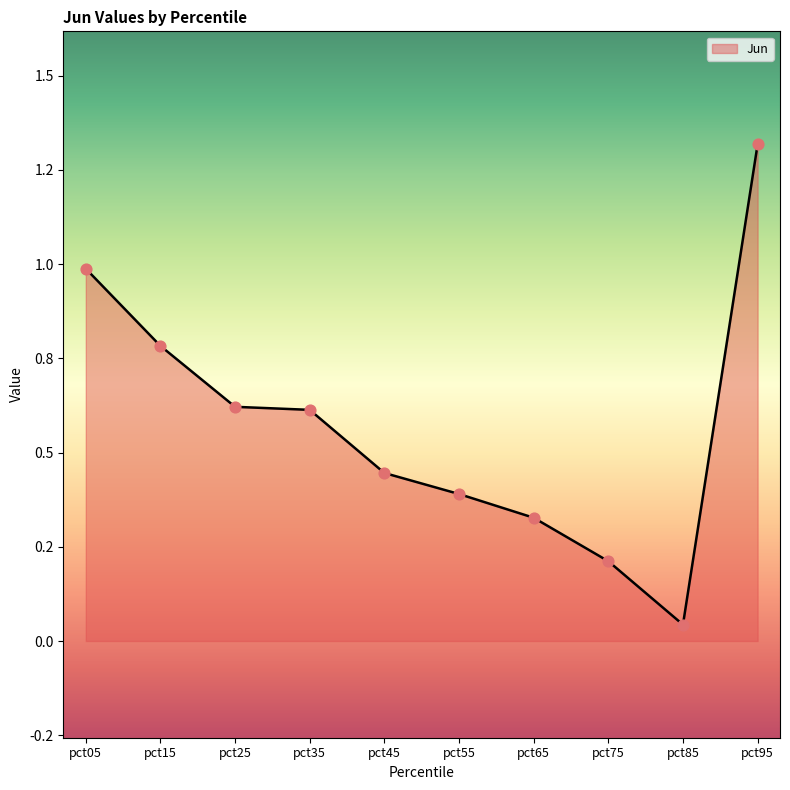

What is the change in value from pct65 to pct85?

-0.3